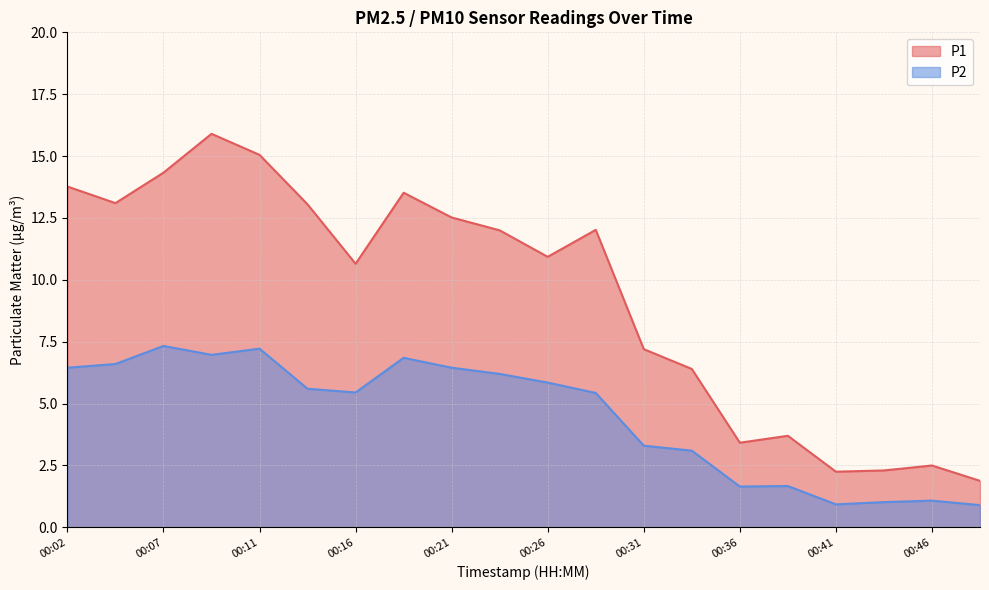

True or false: P2 and P1 cross at least once.

False